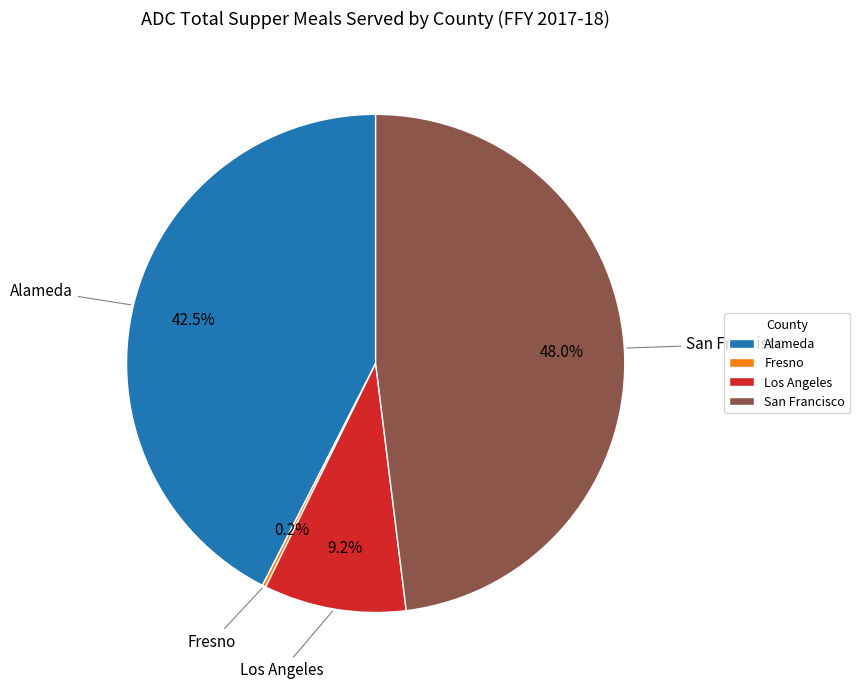

What is the largest slice in the pie chart?

San Francisco